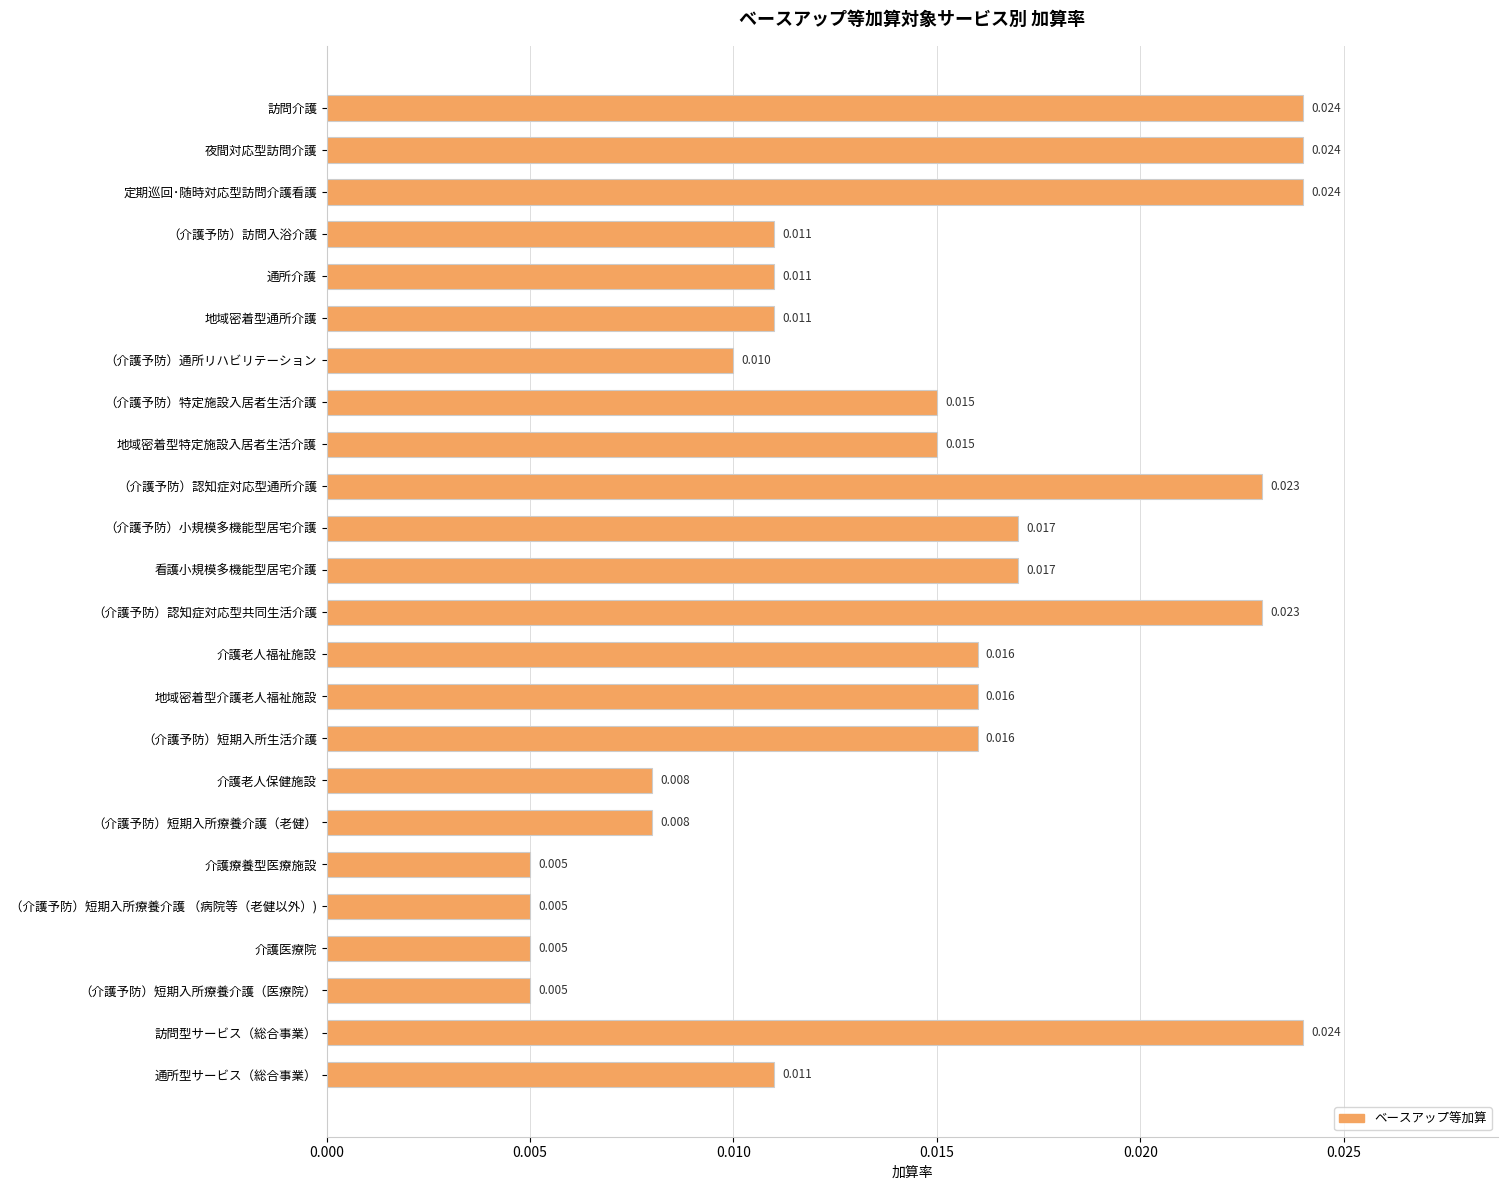

What is the label of the 1st bar from the top?

訪問介護